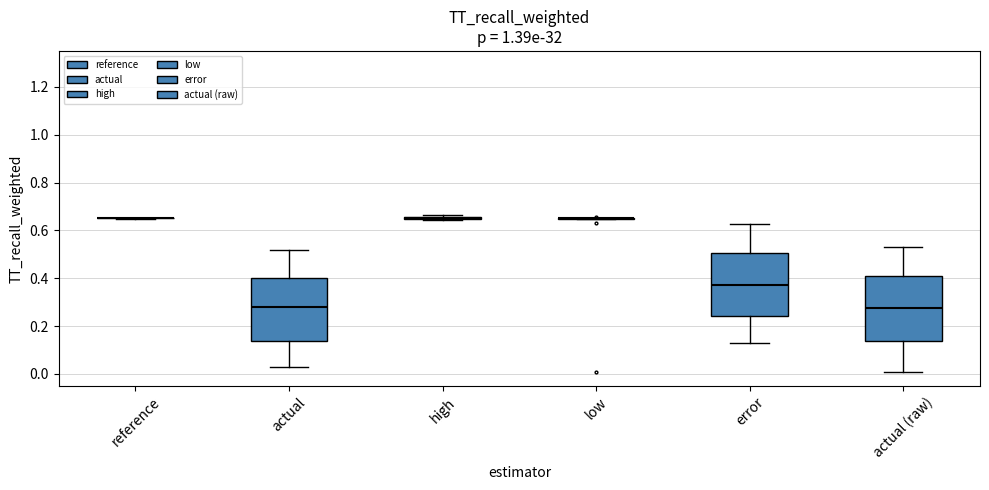

Reading left to right, read every box against the y-axis: the position of its median line, the range the box covers, and the ends of its whiskers. The values are not printed on the chart, so give them approximately, as read against the axis.

reference: box collapsed to a line at 0.66, whiskers 0.64 to 0.66
actual: median 0.28, box 0.14 to 0.40, whiskers 0.02 to 0.52
high: box collapsed to a line at 0.66, whiskers 0.64 to 0.66
low: box collapsed to a line at 0.64, whiskers 0.64 to 0.66
error: median 0.38, box 0.24 to 0.50, whiskers 0.14 to 0.62
actual (raw): median 0.28, box 0.14 to 0.40, whiskers 0.00 to 0.54